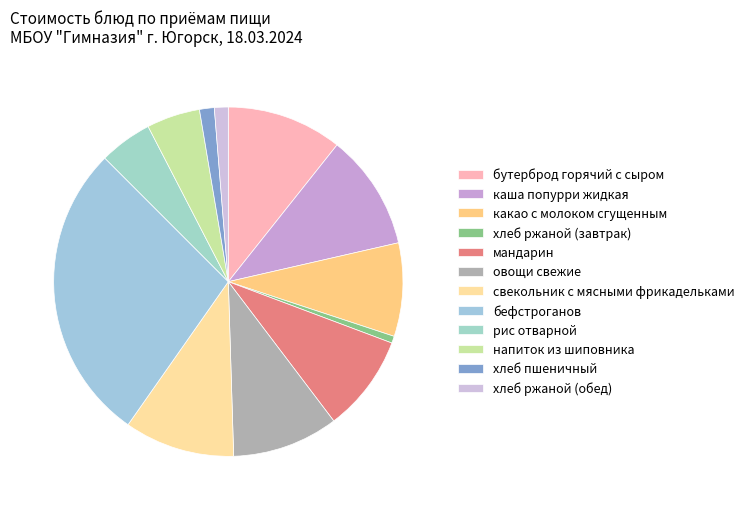

How many slices are in this pie chart?

12